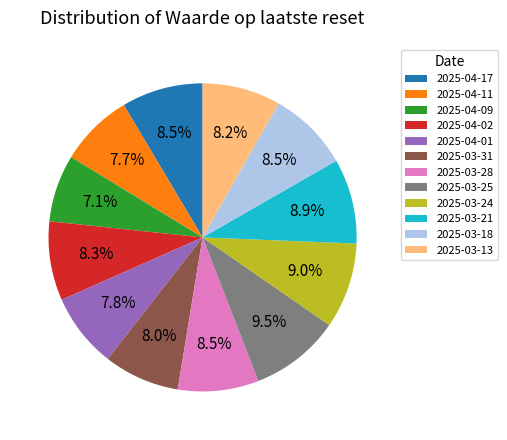

To the nearest percent, what is the combined percentage of 2025-03-13 and 2025-04-11?

16%